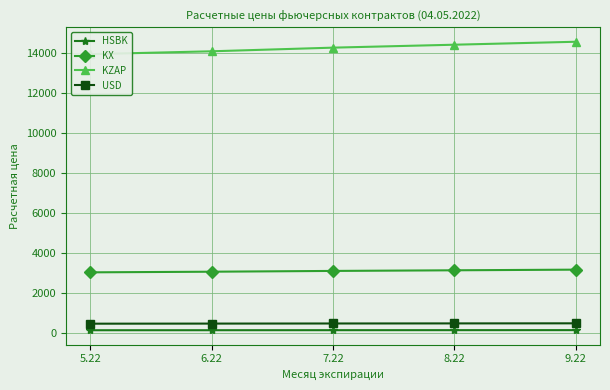

List the series in order of their peak value, lowest first.

HSBK, USD, KX, KZAP